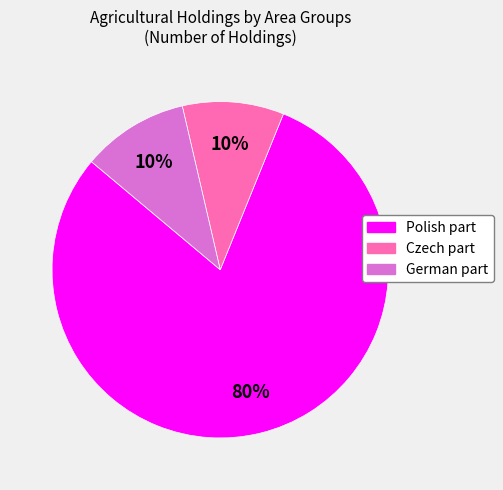

What is the majority slice?

Polish part